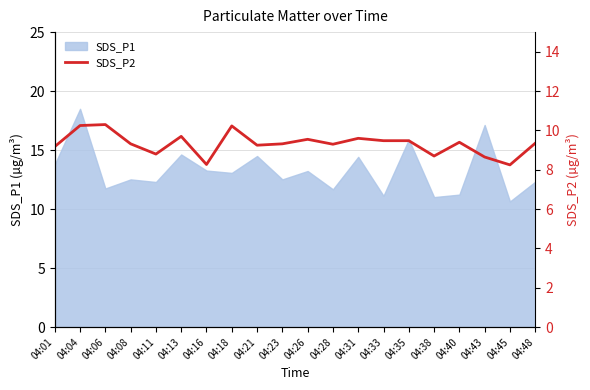

What is the greatest value displayed?

10.3